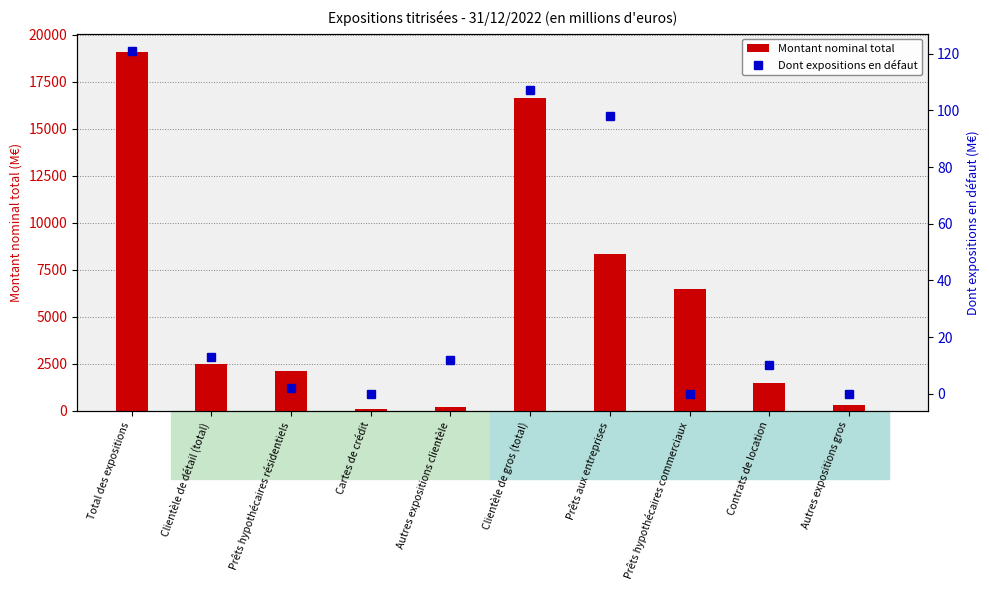

Is the value of Montant nominal total at Prêts hypothécaires résidentiels greater than the value of Dont expositions en défaut at Clientèle de détail (total)?

Yes